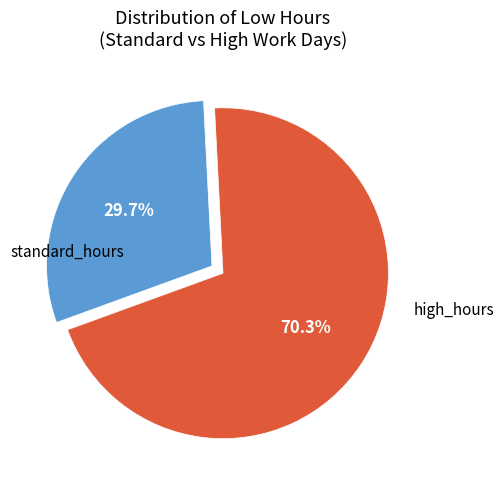

Is there a majority slice in this chart?

Yes